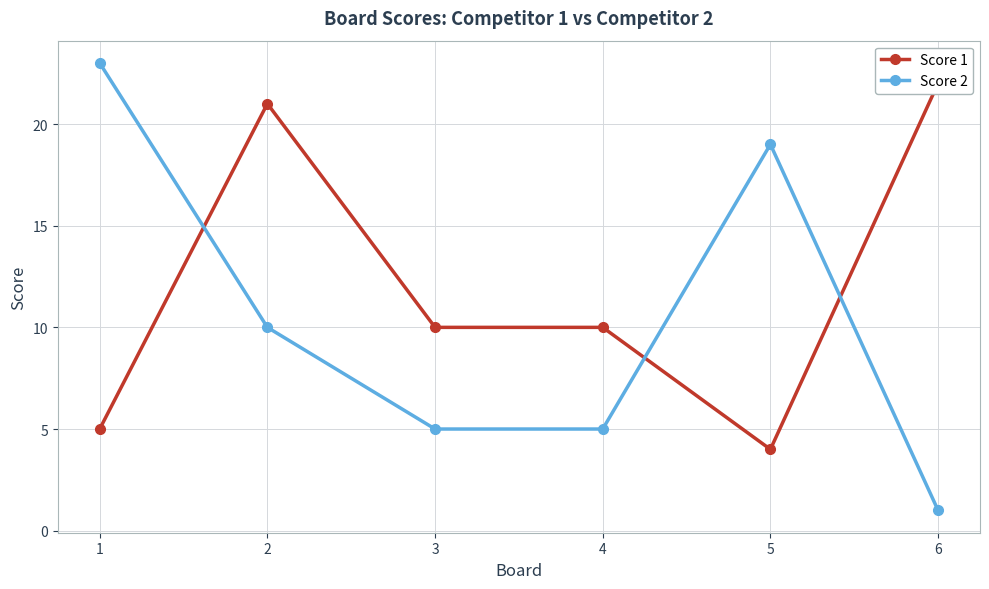

Which series ends up on top after the final intersection of Score 1 and Score 2?

Score 1